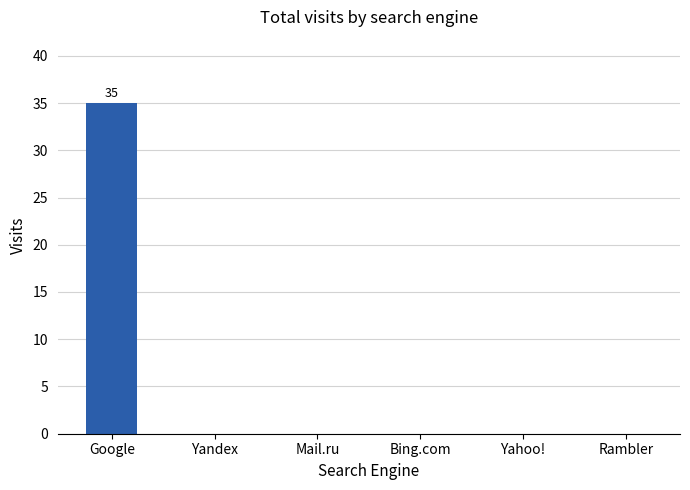

Are the bars horizontal?

No